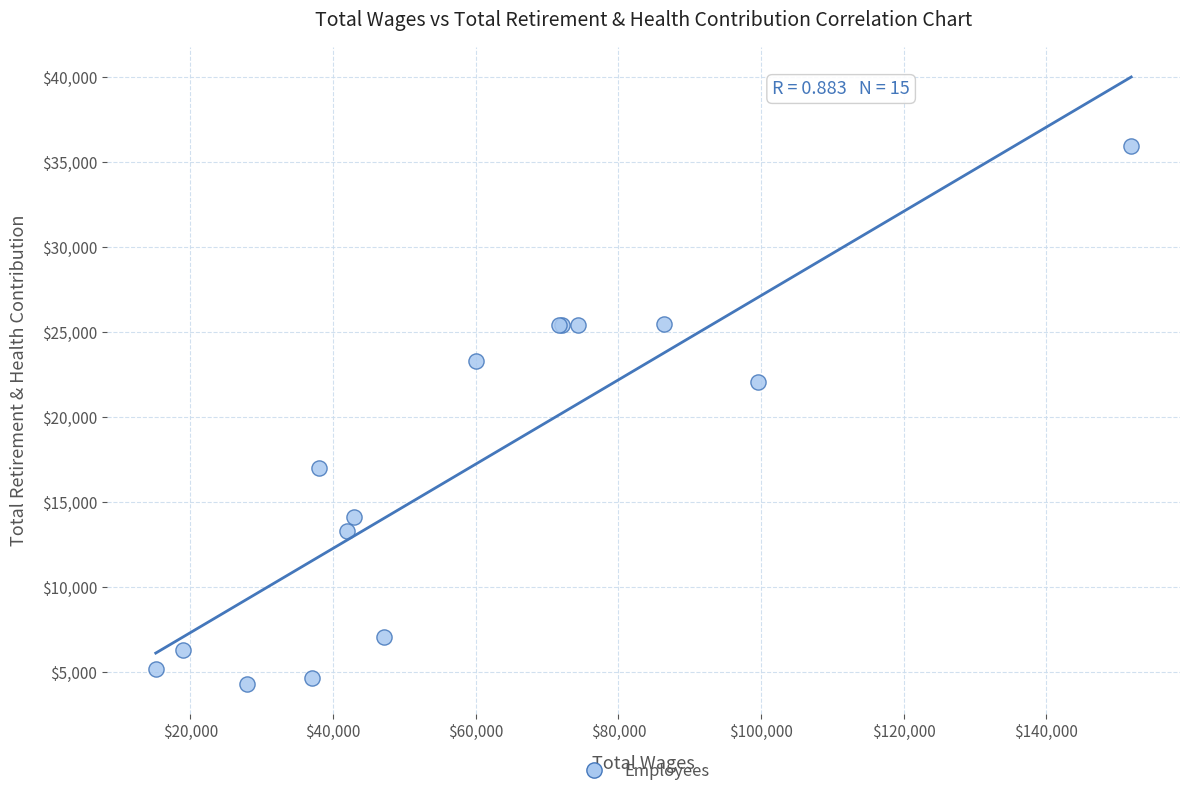

What Y value in the scatter plot is closest to 20120?

22029